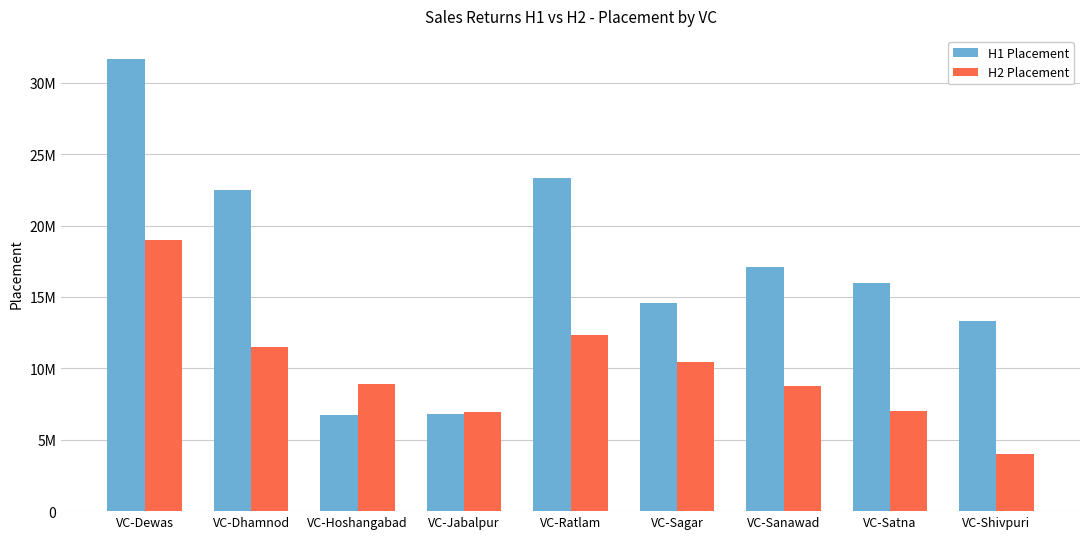

Which series has the largest total across all categories?

H1 Placement